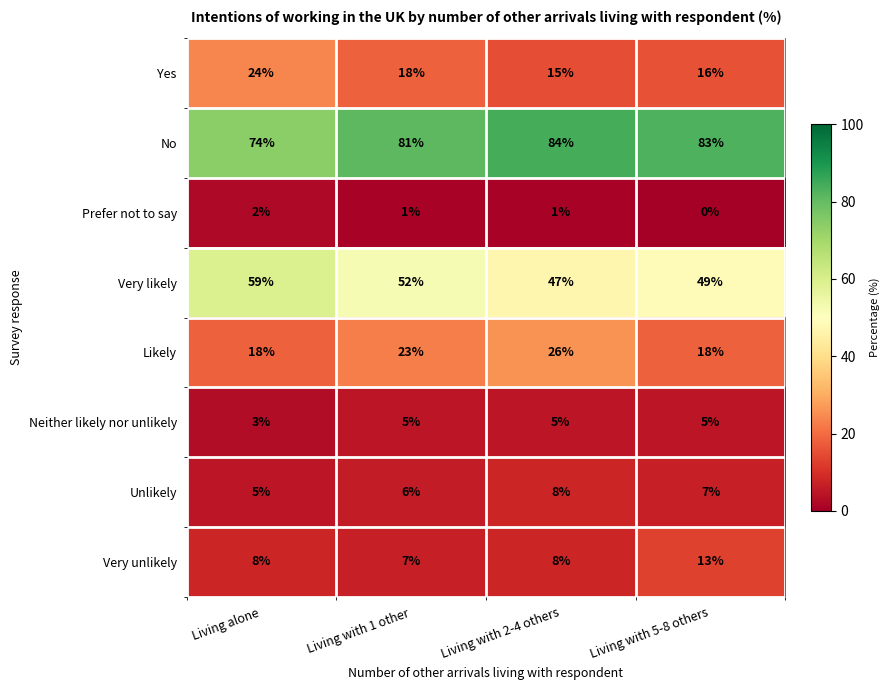

What is the total value across all series at Living alone?

193